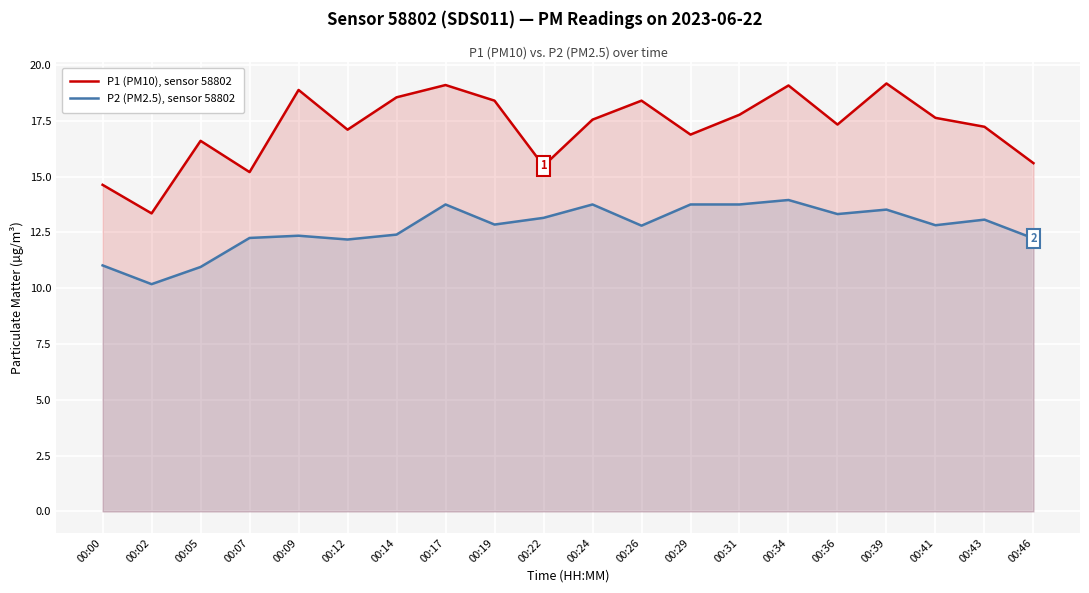

What is the average value of the P2 (PM2.5), sensor 58802 series?

12.7